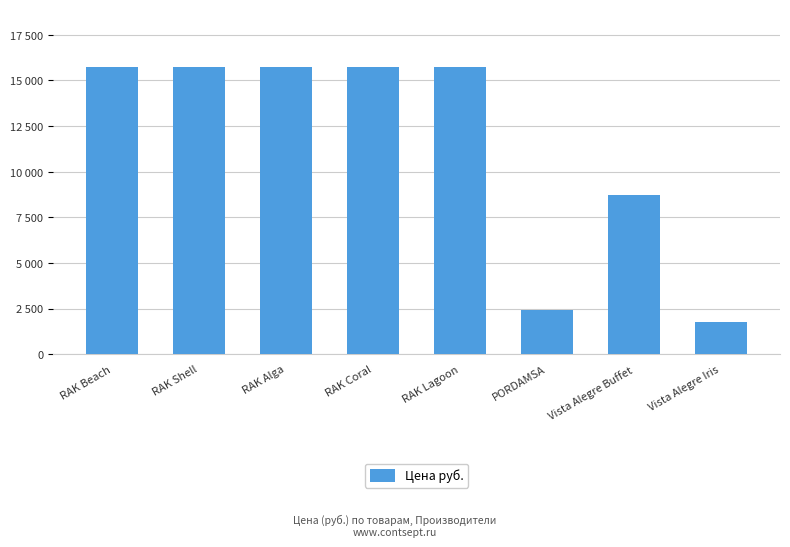

What is the label of the 5th bar from the left?

RAK Lagoon